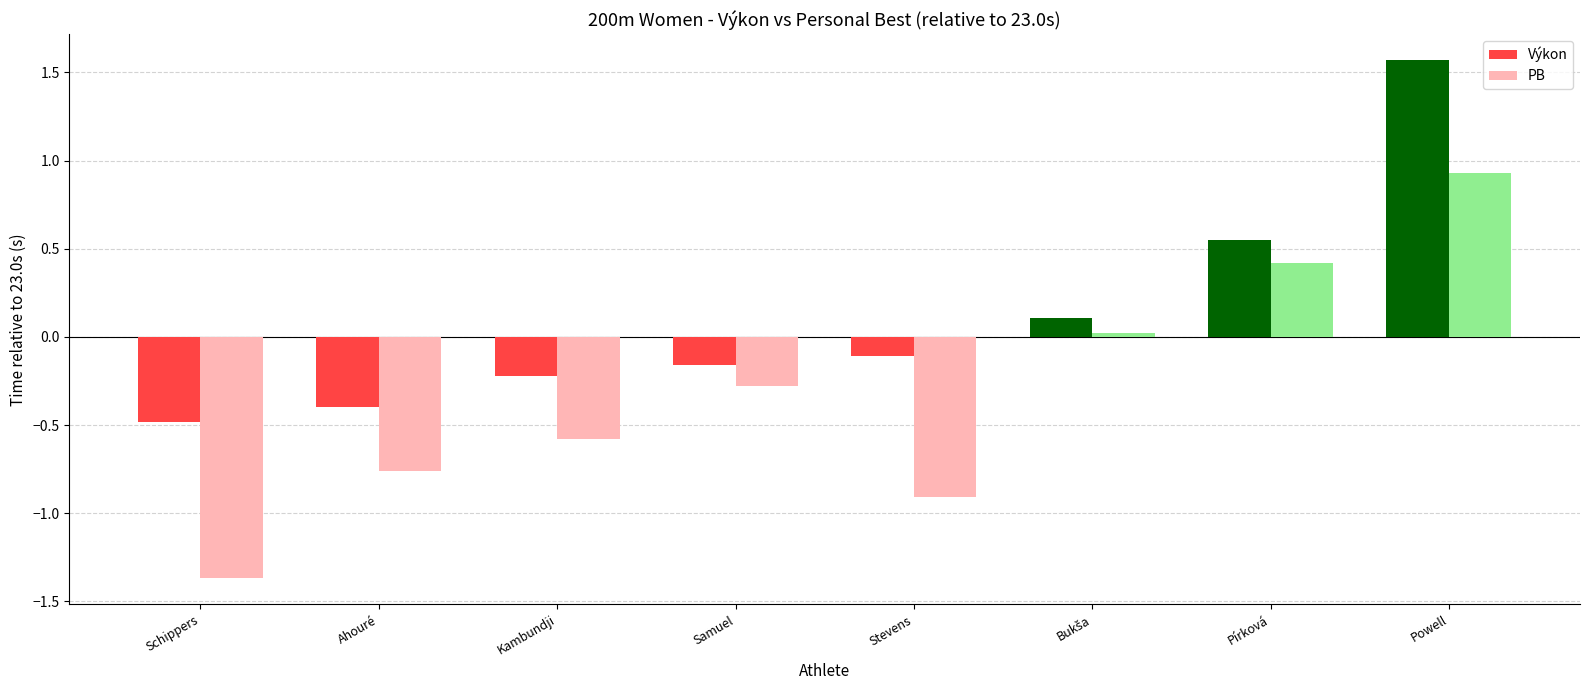

Is the value of PB at Kambundji greater than the value of Výkon at Samuel?

No